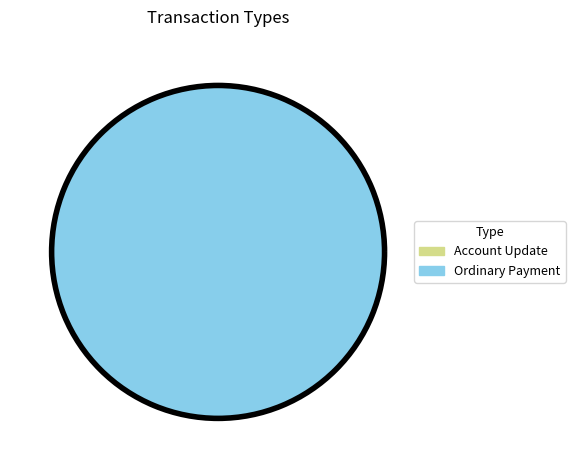

Combined, what portion of the pie is Ordinary Payment and Account Update?

100.0%